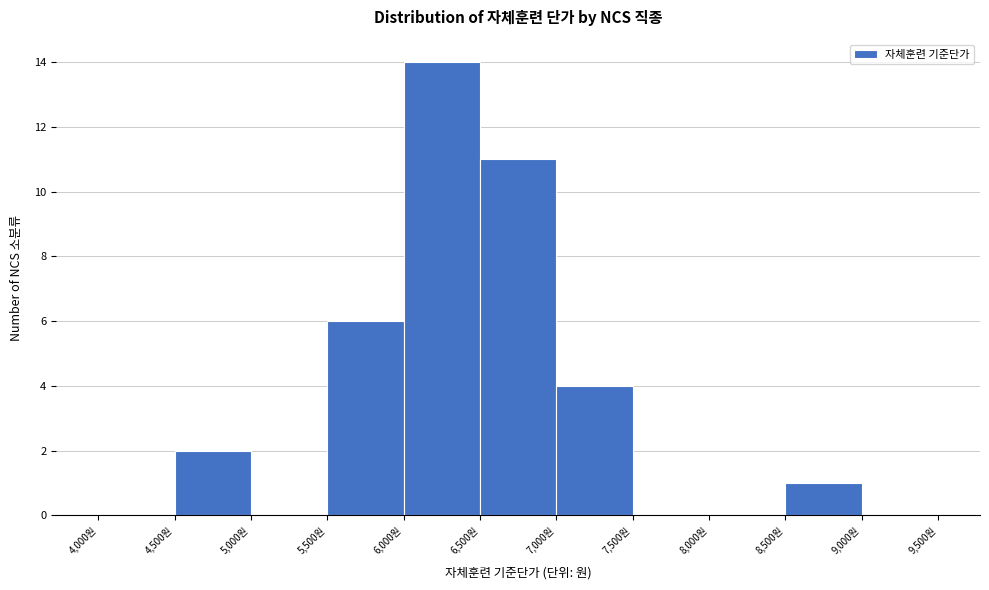

How tall is the bar that spans 8500 to 9000 on the x-axis? The values are not printed on the chart, so give them approximately, as read against the axis.

1